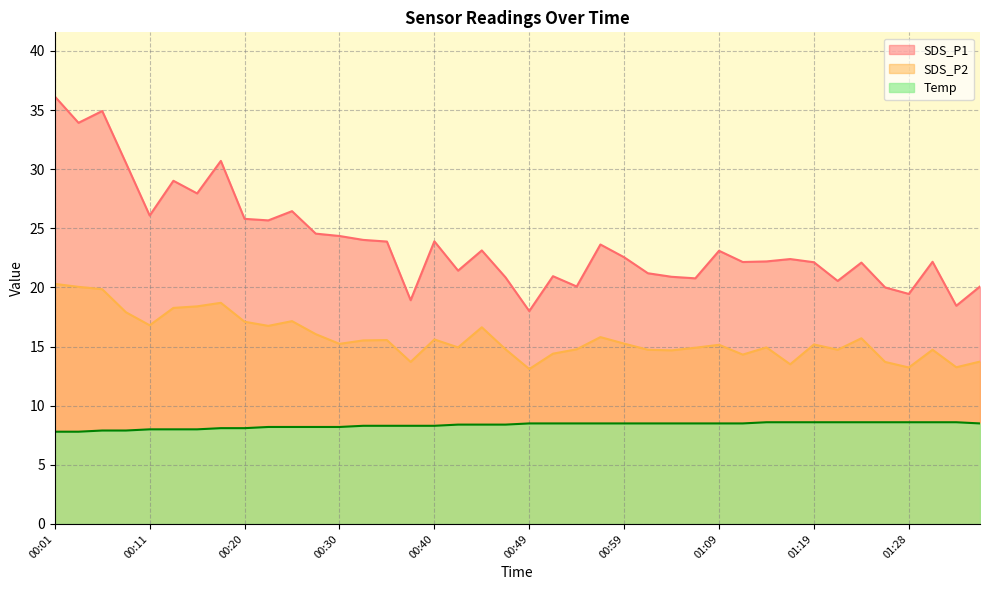

What position from the left is 01:24?

35